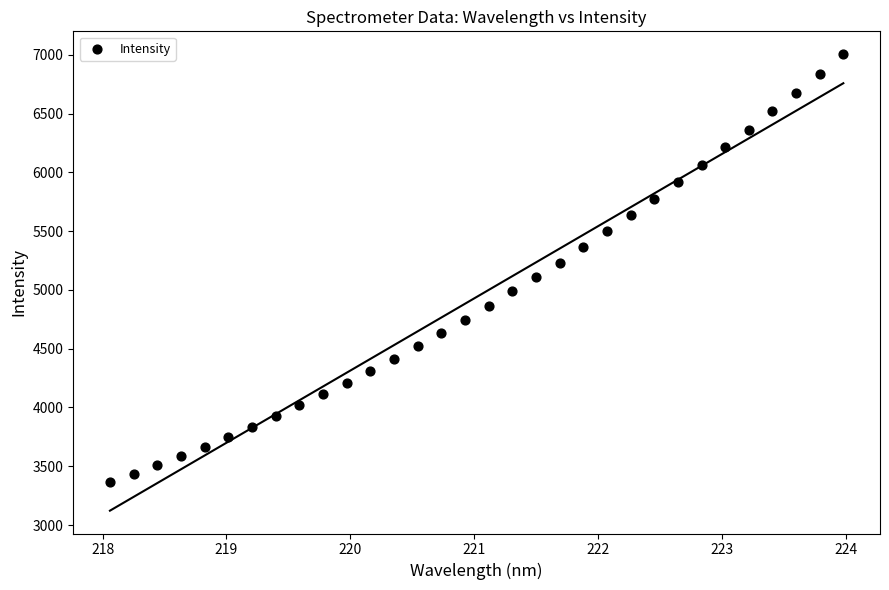

What is the range of X values (max minus min)?

5.9